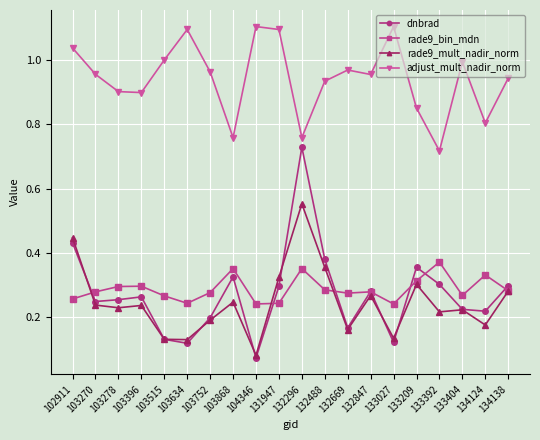

The value of rade9_mult_nadir_norm at 132847 is 0.1. True or false?

False